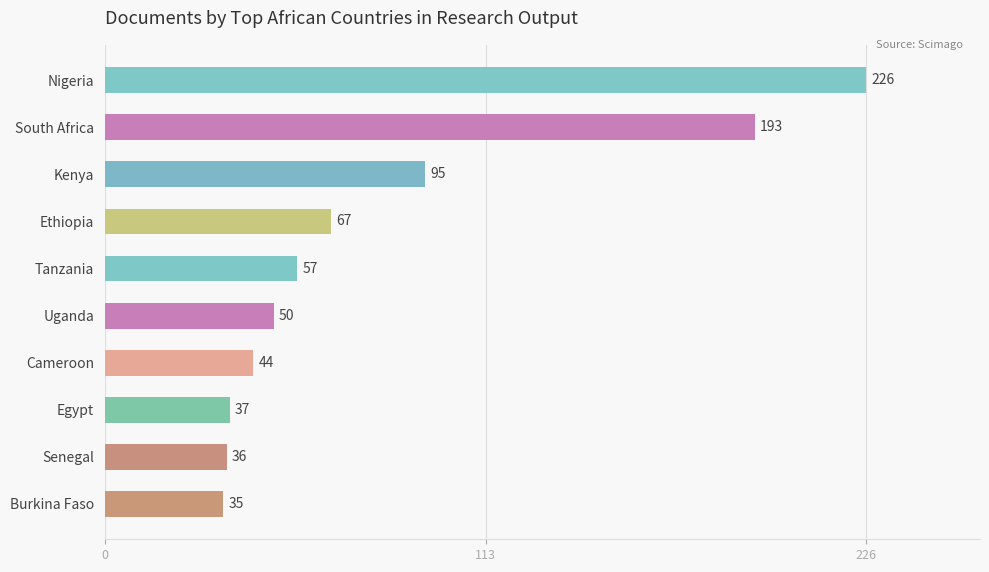

Reading top to bottom, list all the values displayed in this chart.

226	193	95	67	57	50	44	37	36	35